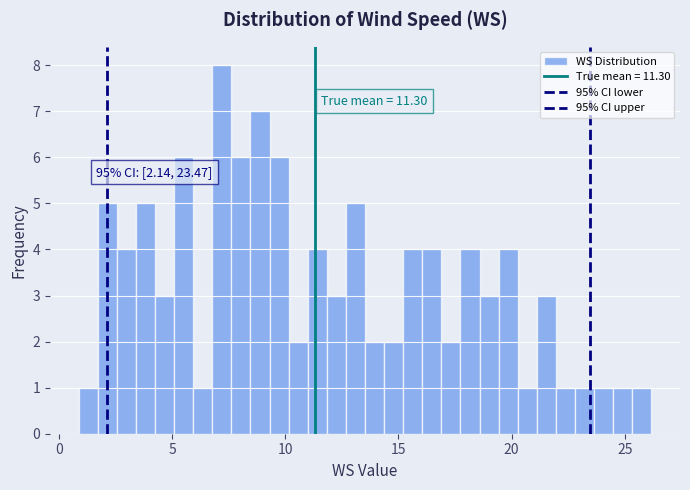

Read against the x-axis, roughly where is the centre of the tallest bar?

7.0